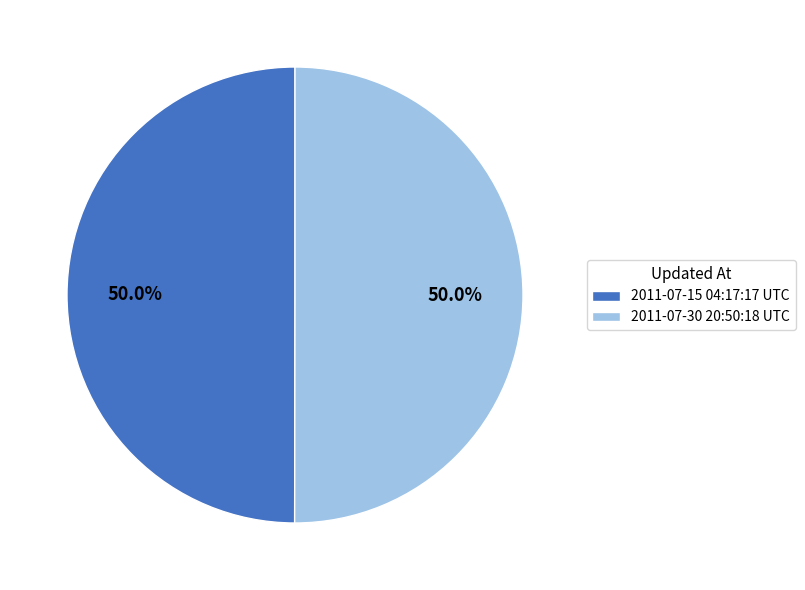

Is it true that 2011-07-30 20:50:18 UTC is 50% of the pie?

True